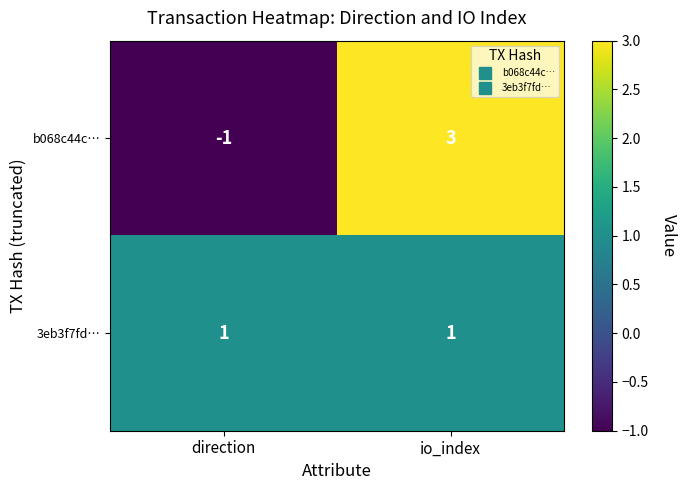

Reading left to right, transcribe all the data shown in this chart.

b068c44c…: direction=-1	io_index=3
3eb3f7fd…: direction=1	io_index=1